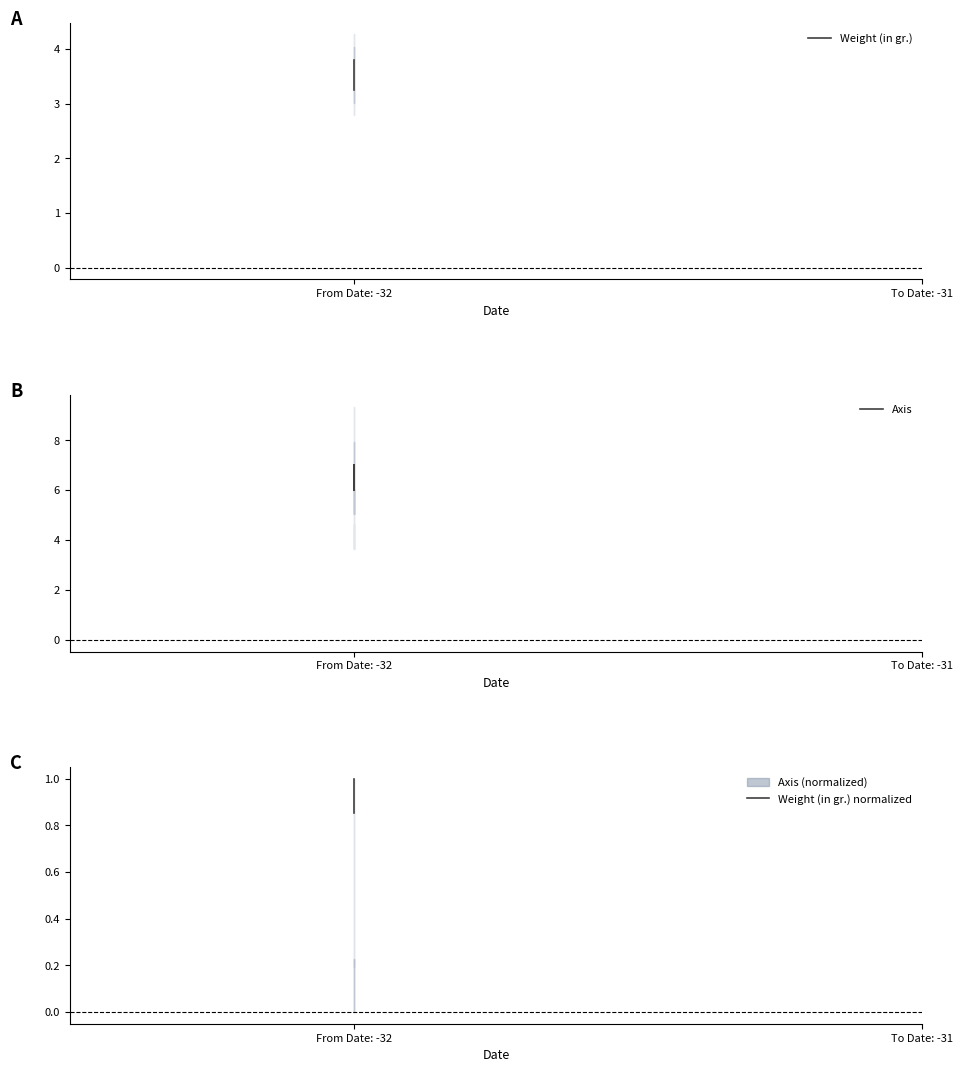

What position from the left is 2?

3